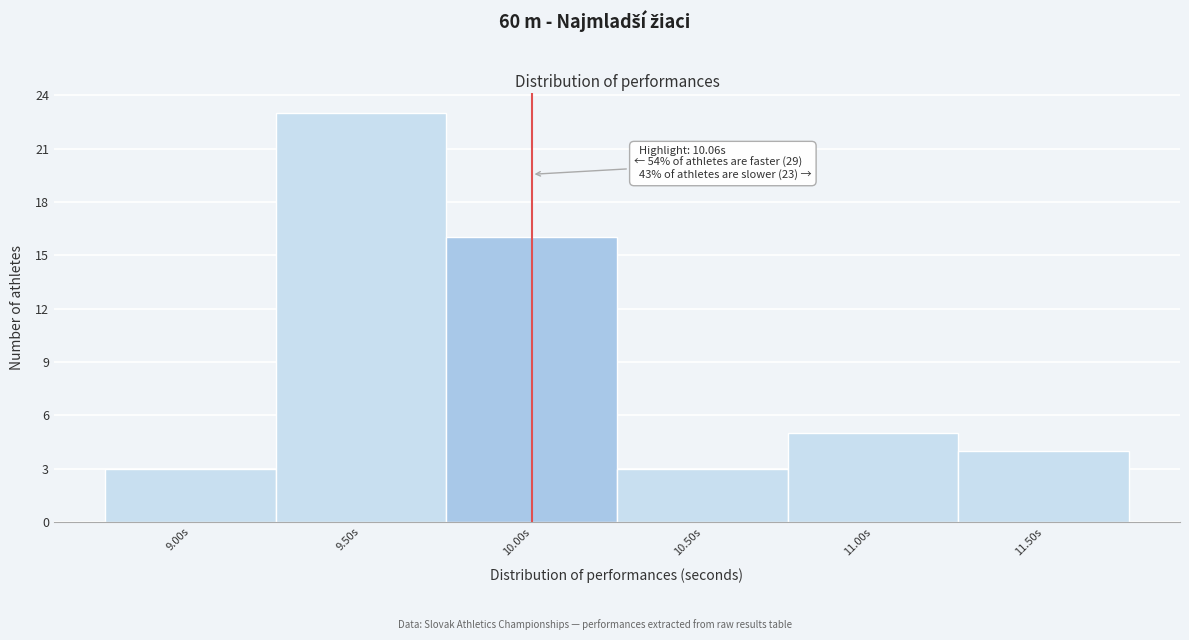

Reading left to right, list all the values displayed in this chart.

9.00s=3	9.50s=23	10.00s=16	10.50s=3	11.00s=5	11.50s=4